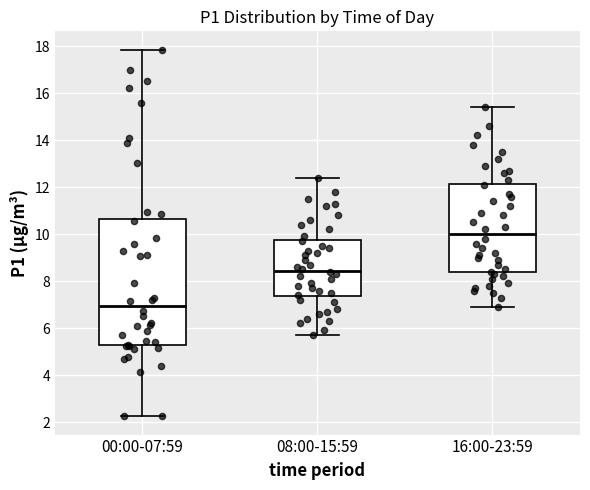

Reading left to right, read every box against the y-axis: the position of its median line, the range the box covers, and the ends of its whiskers. The values are not printed on the chart, so give them approximately, as read against the axis.

00:00-07:59: median 7.0, box 5.2 to 10.6, whiskers 2.2 to 17.8
08:00-15:59: median 8.4, box 7.4 to 9.8, whiskers 5.8 to 12.4
16:00-23:59: median 10.0, box 8.4 to 12.2, whiskers 7.0 to 15.4